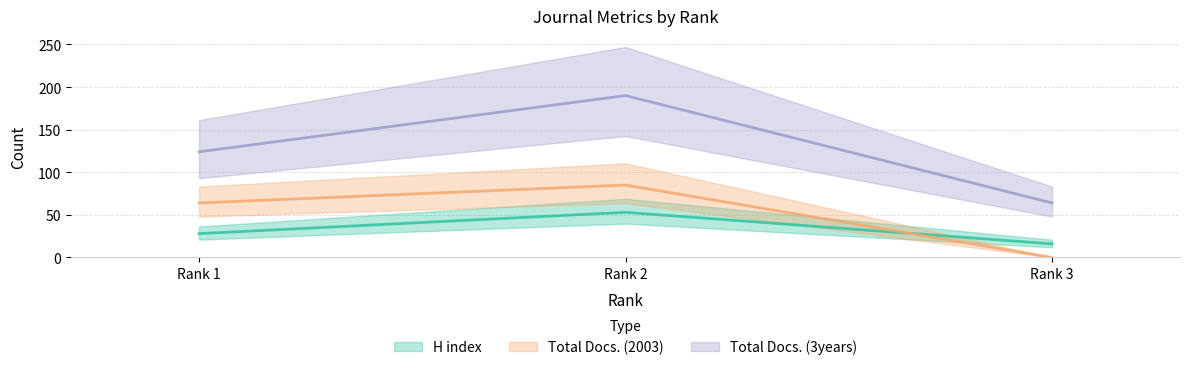

Between Rank 2 and Rank 1, which is larger?

Rank 2